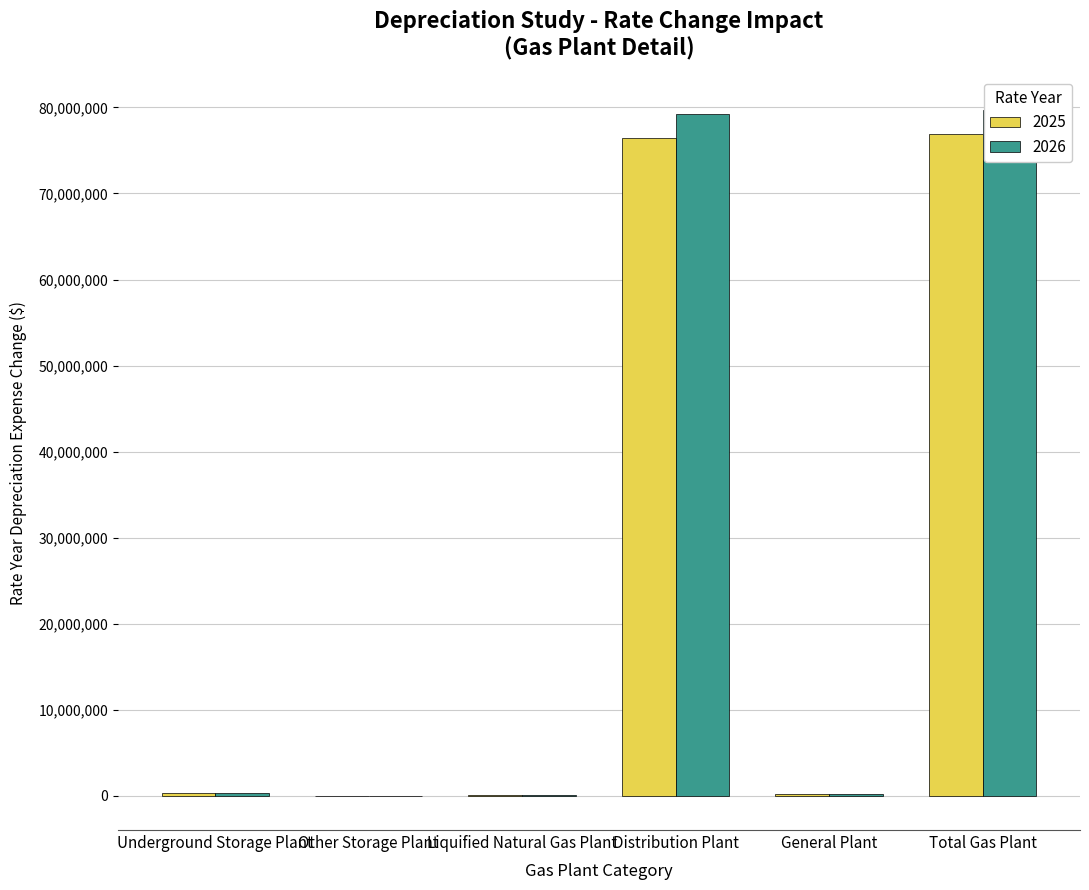

Between Other Storage Plant and Liquified Natural Gas Plant, which is larger?

Liquified Natural Gas Plant